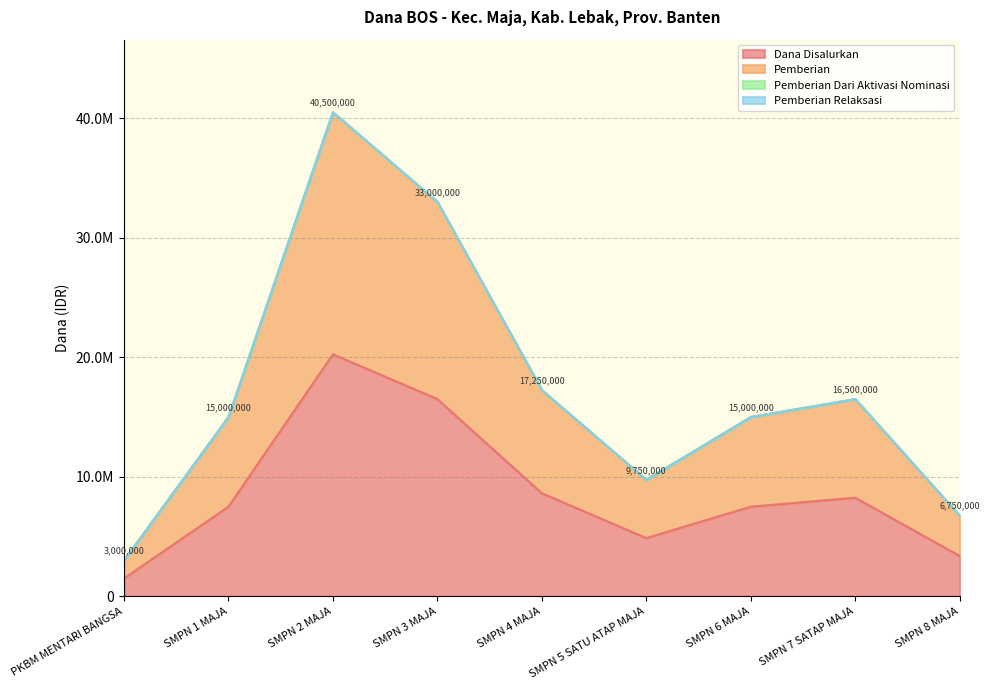

Does the chart display data point markers on the line(s)?

No